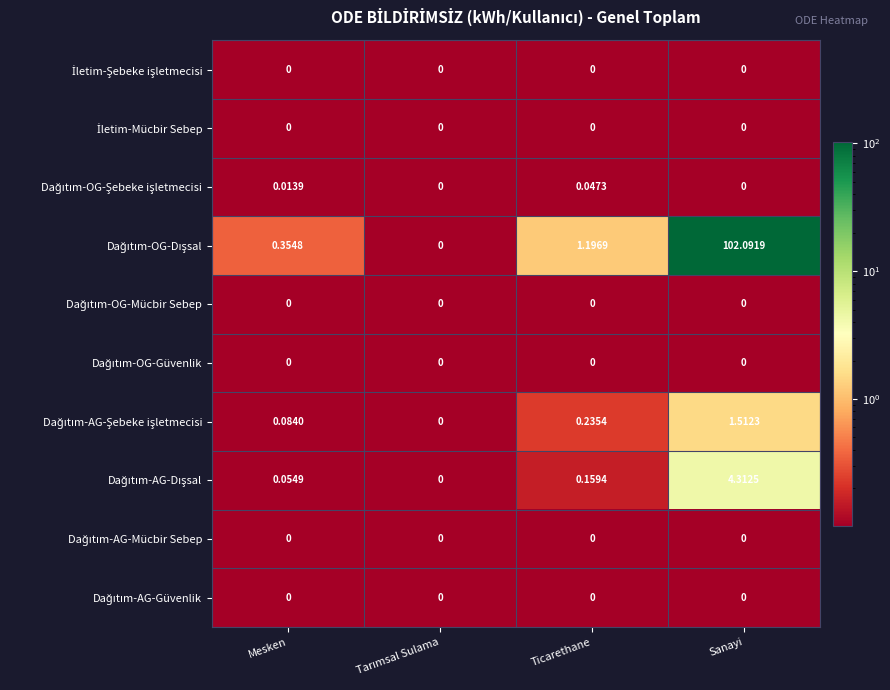

At how many categories does at least one series exceed 19?

1